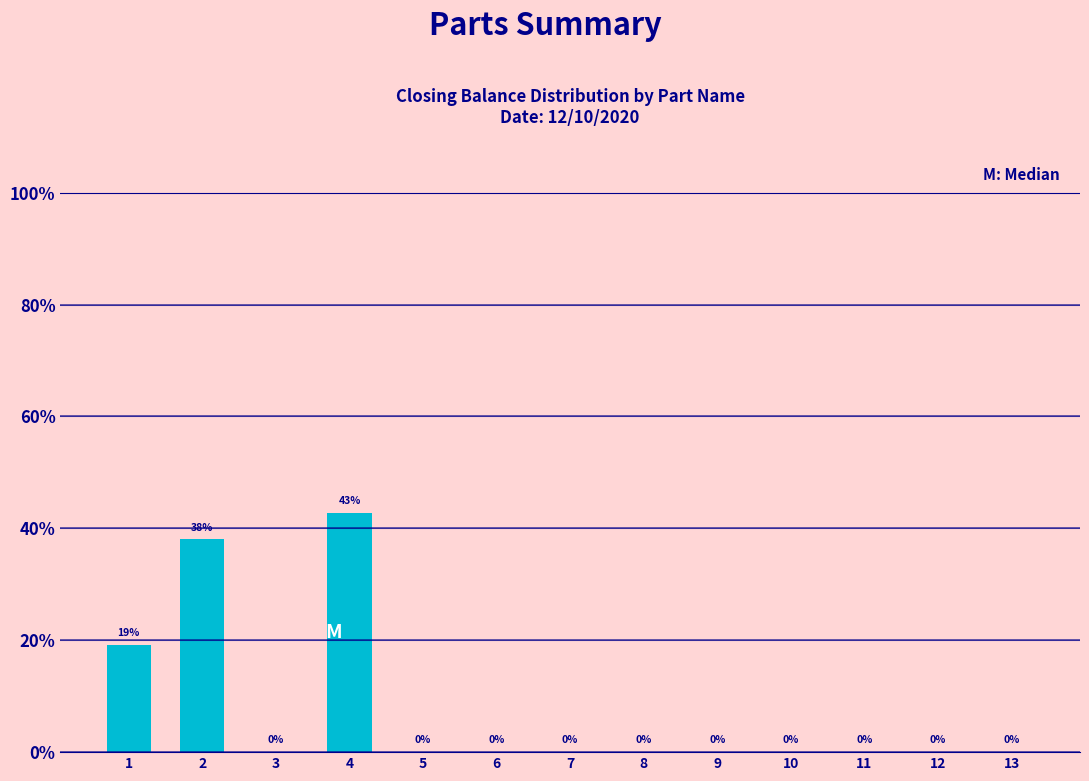

The value at 3 is 23.4. True or false?

False